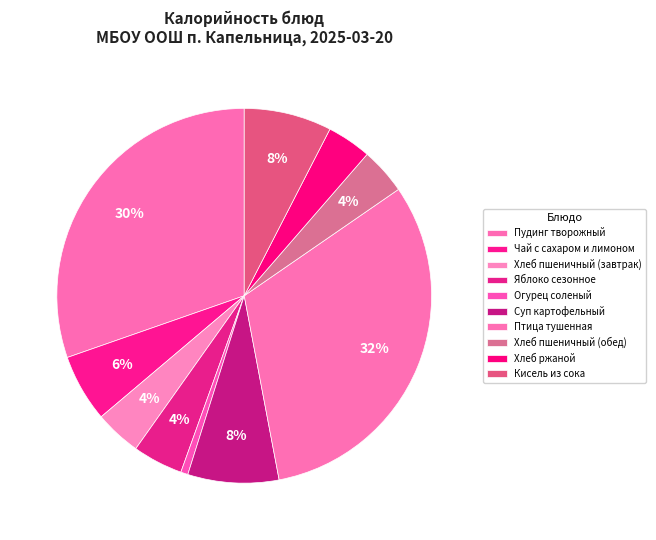

What is the change in value from Пудинг творожный to Хлеб ржаной?

-345.5